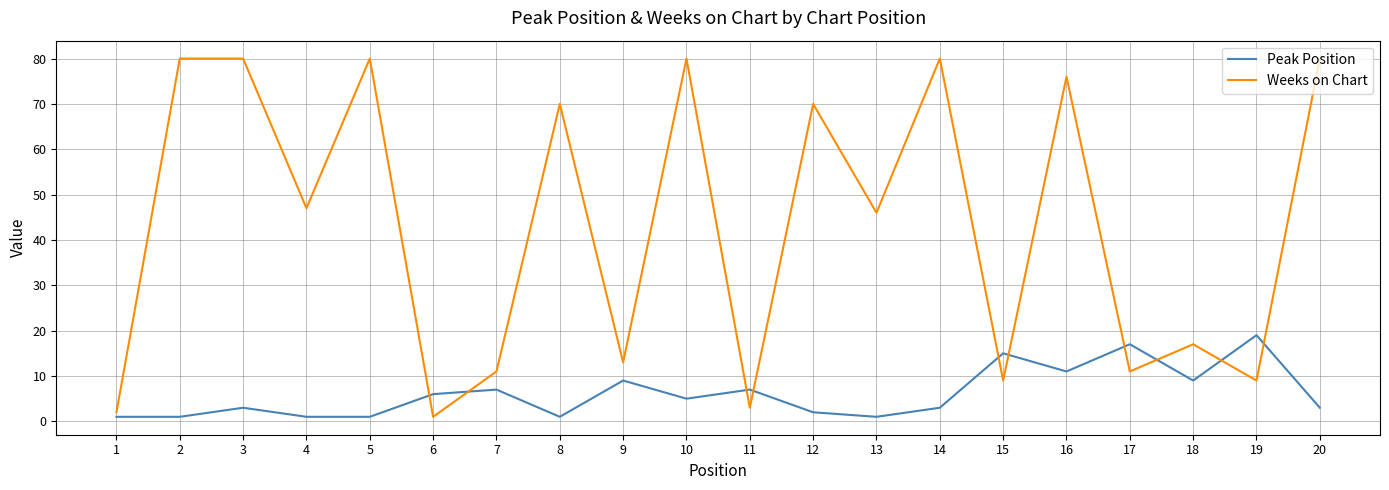

What is the difference between the maximum and minimum values in the Weeks on Chart series?

79